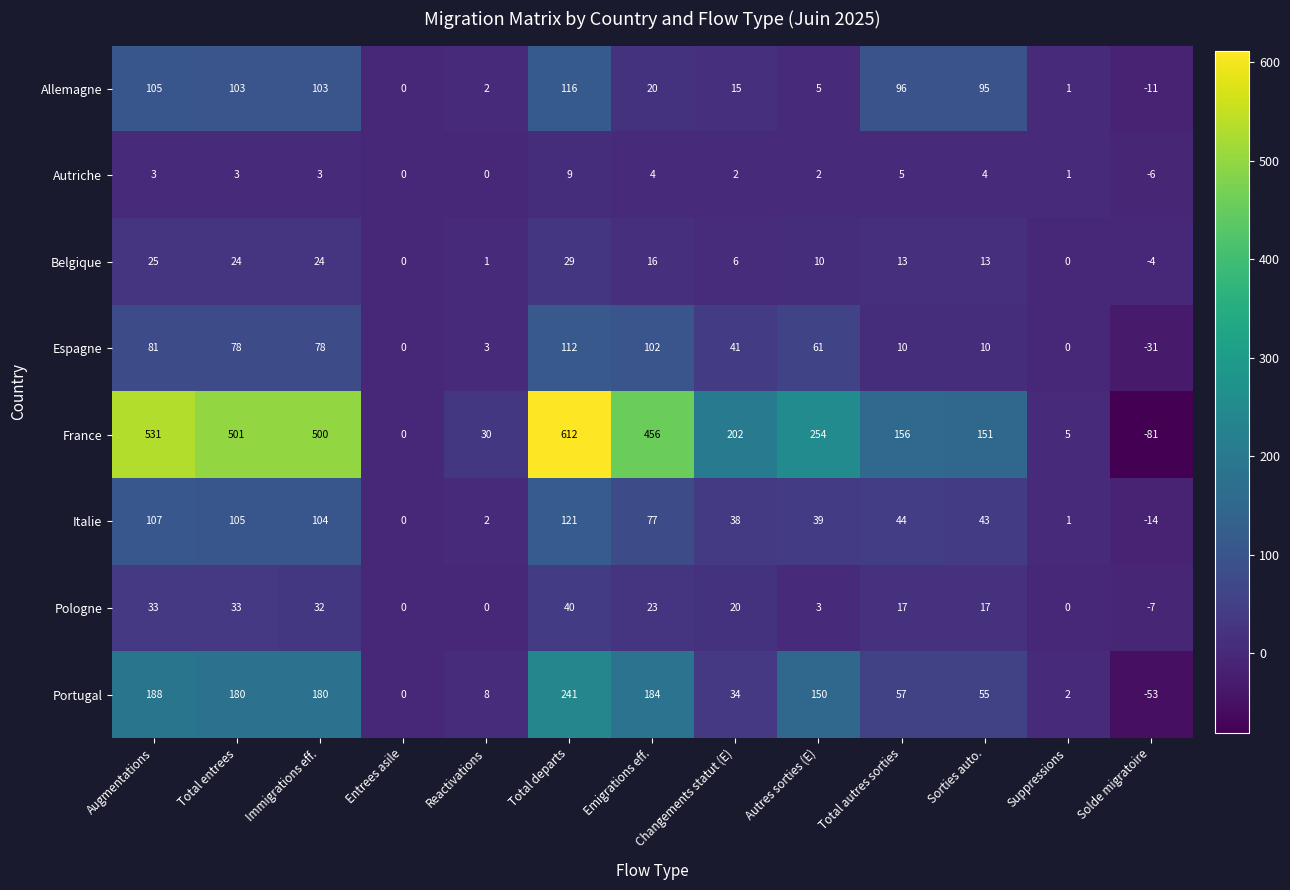

Which series has the largest total across all categories?

France